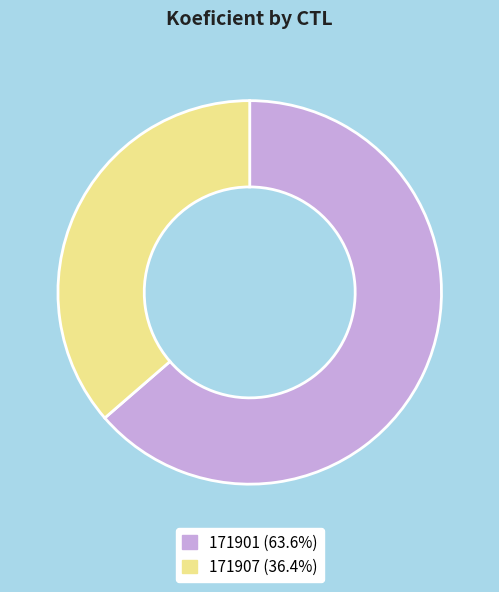

True or false: 171901 accounts for 64% of the total.

True